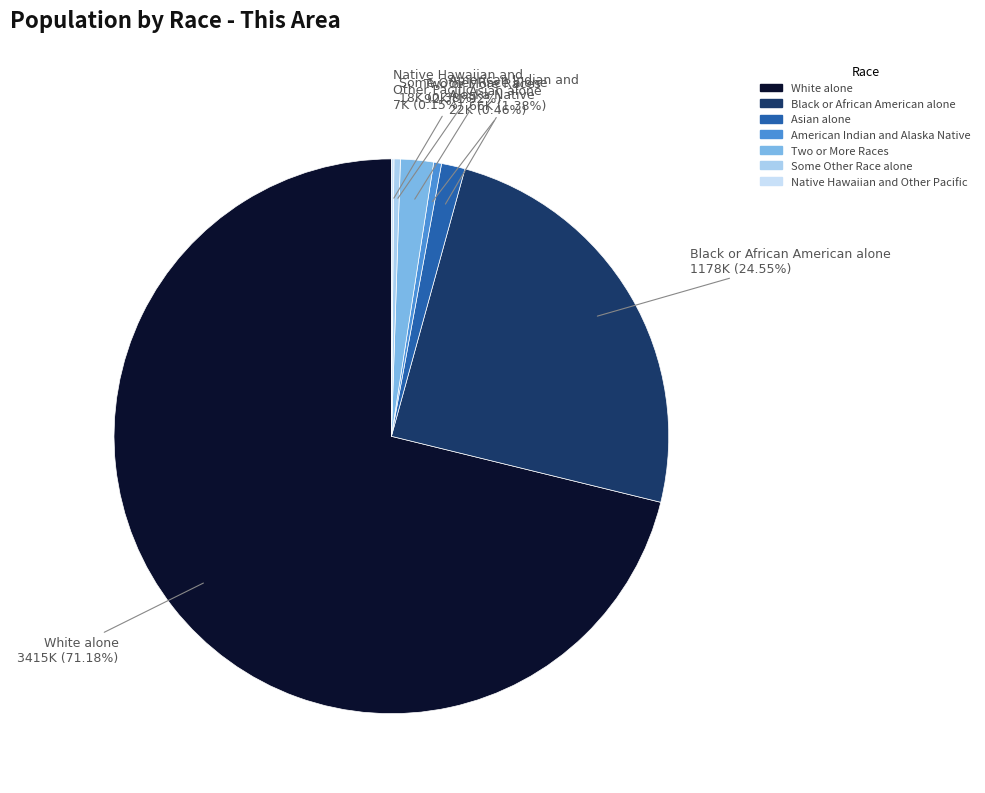

To the nearest percent, what portion does White alone represent?

71%